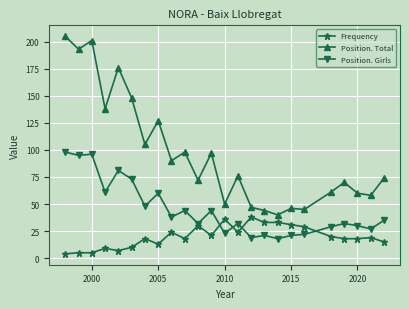

What is the lowest value of the Position. Girls series?

18